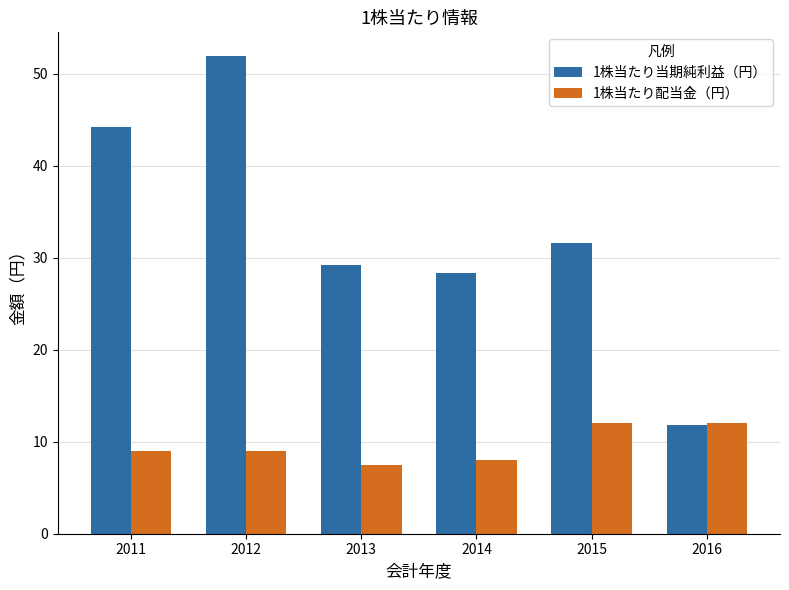

Between 2011 and 2016, which series saw the biggest shift?

1株当たり当期純利益（円）